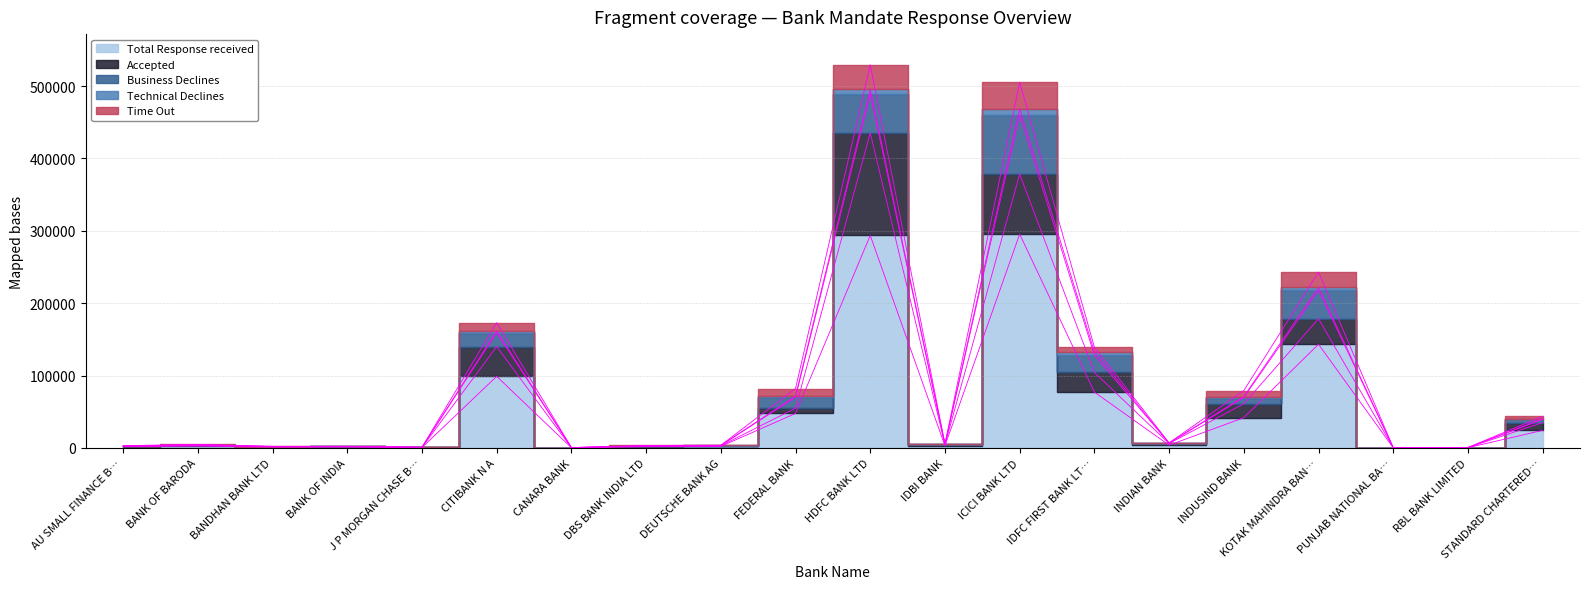

What is the minimum value shown in the chart?

5